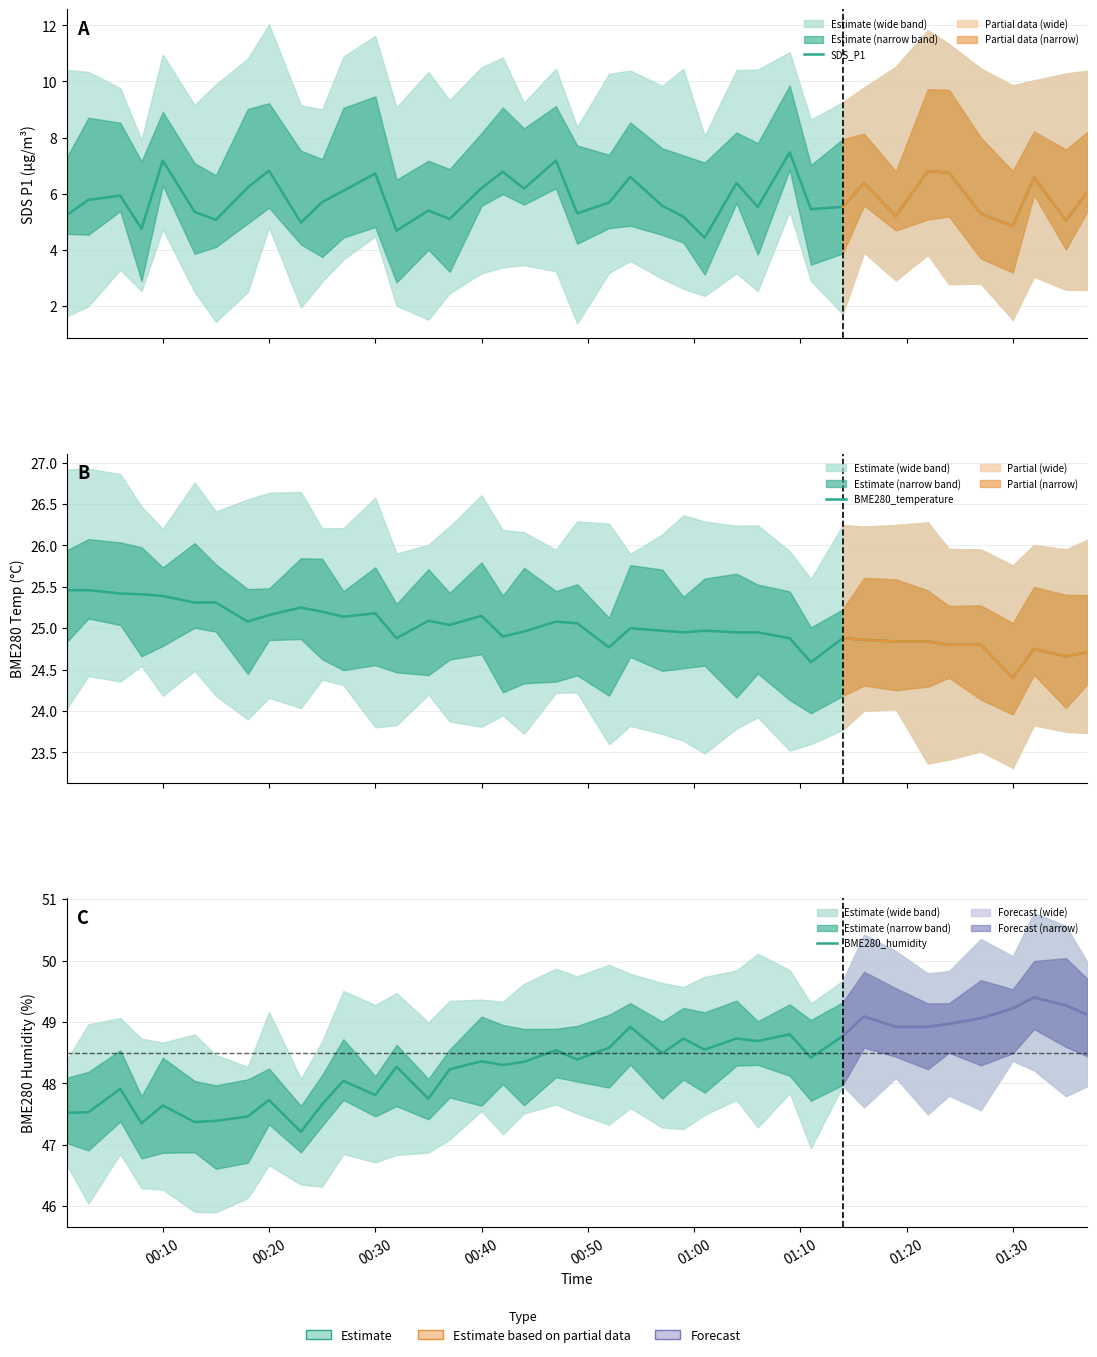

What is the label of the 5th point from the left?

00:10